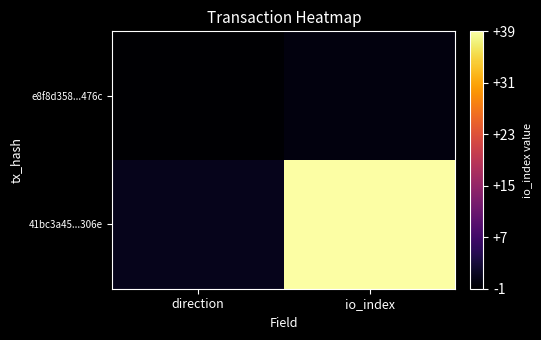

Which has a higher value, io_index or direction?

io_index